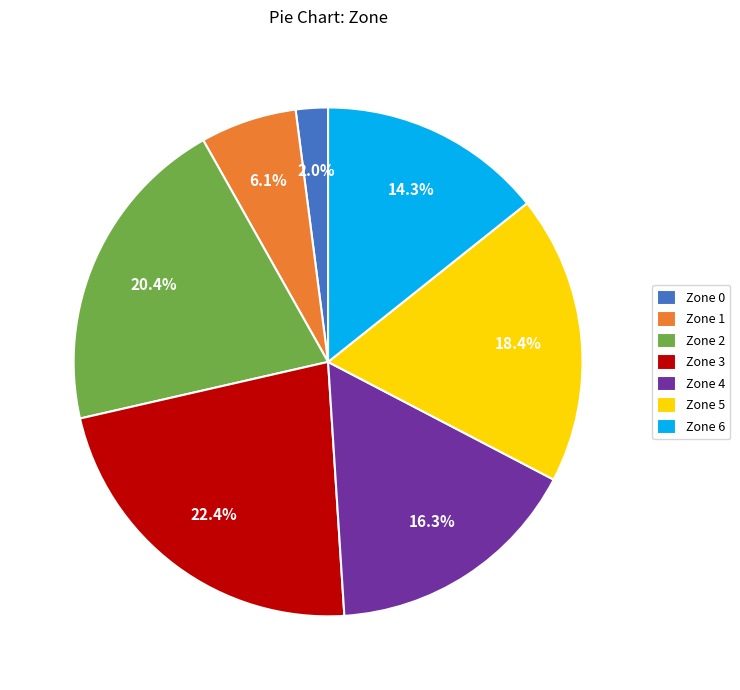

Which has a higher value, Zone 5 or Zone 4?

Zone 5